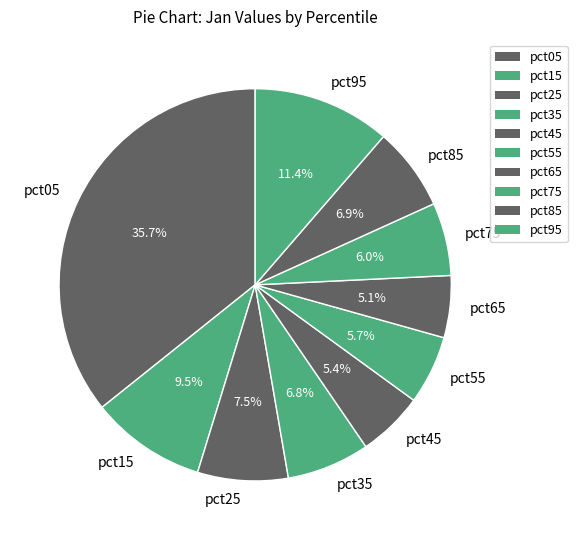

Is the sum of pct25 and pct75 greater than half?

No